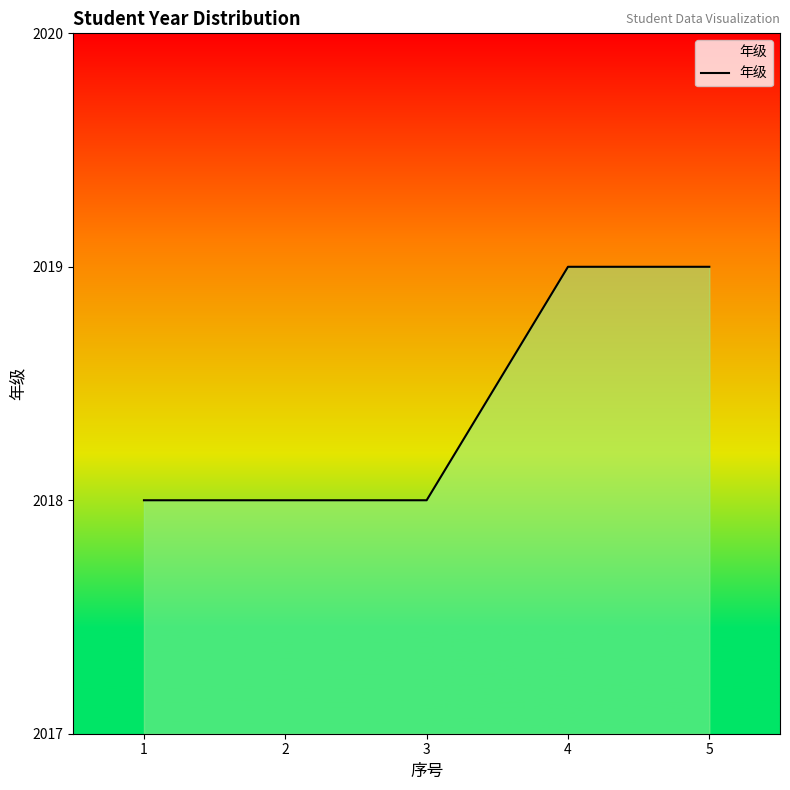

What is the smallest value displayed?

2018